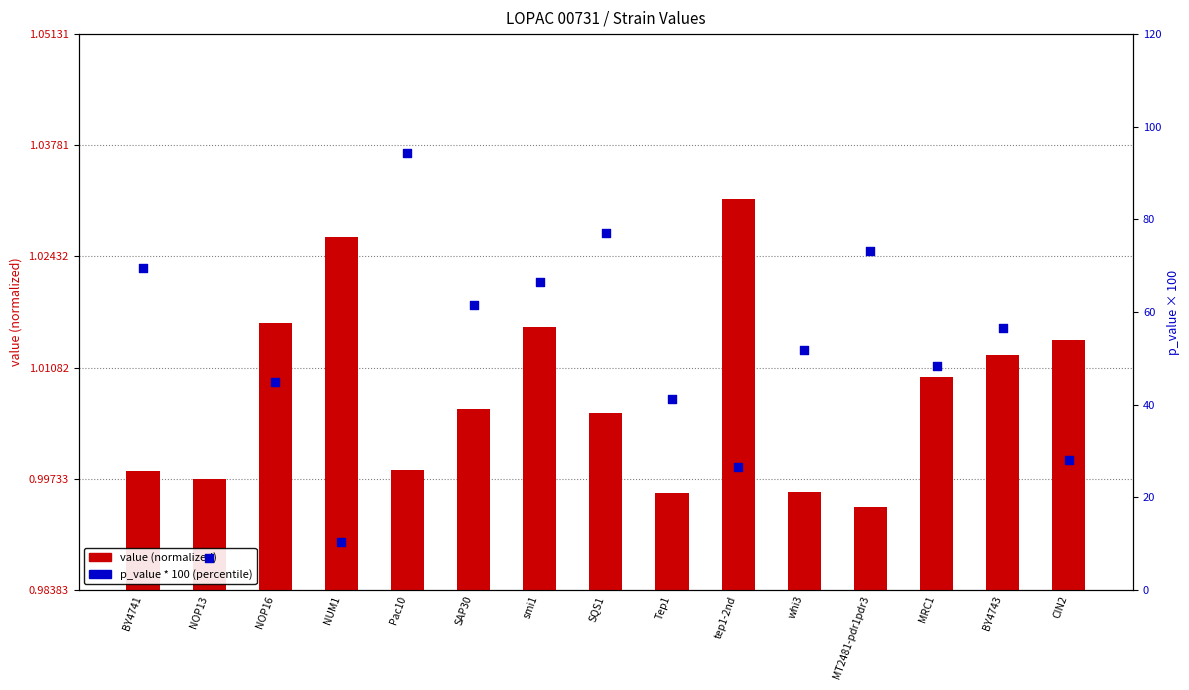

What are all the series names shown in the legend?

value (normalized), p_value * 100 (percentile)